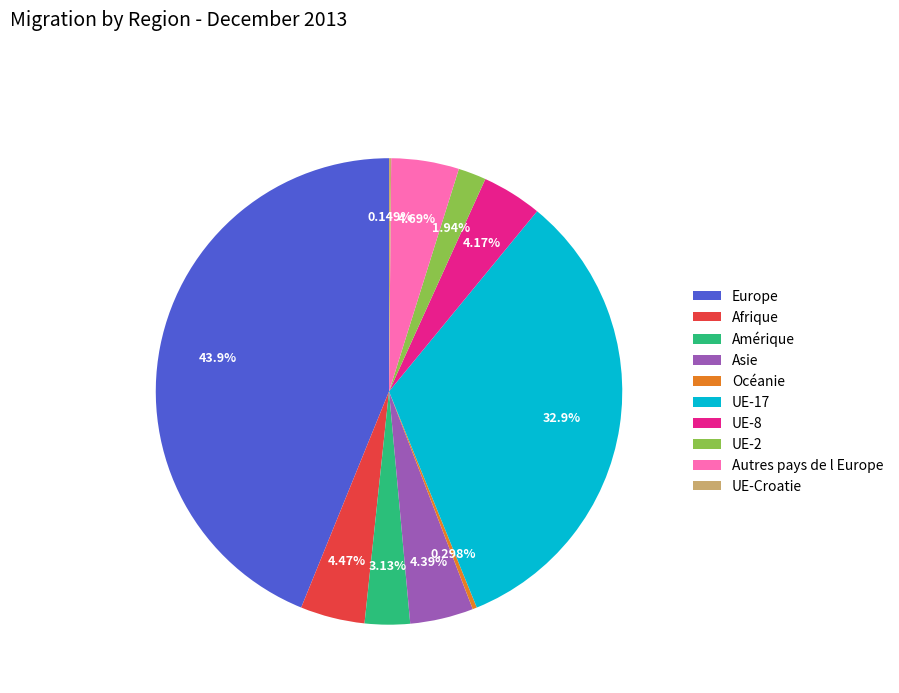

To the nearest percent, what is the difference between the Afrique and Amérique slice percentages?

1%